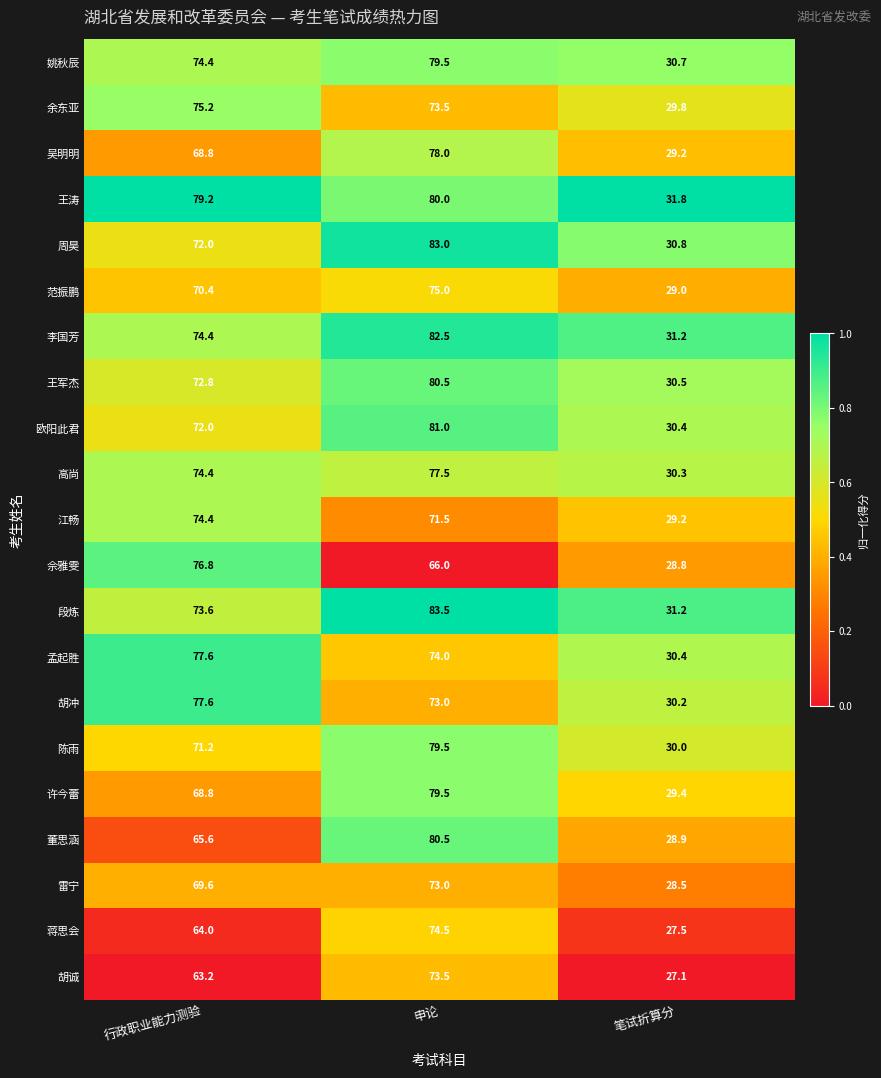

Is it true that 胡冲 equals 36.0 at 申论?

False